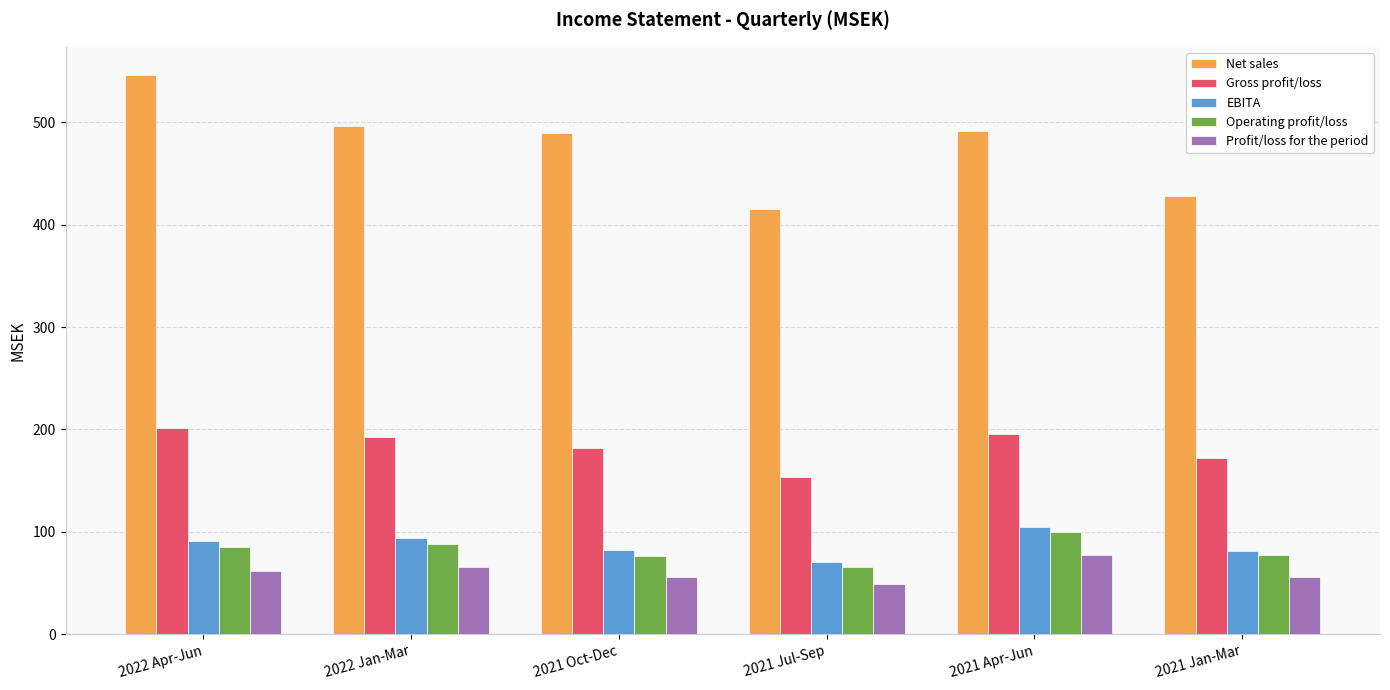

Does the chart contain stacked bars?

No